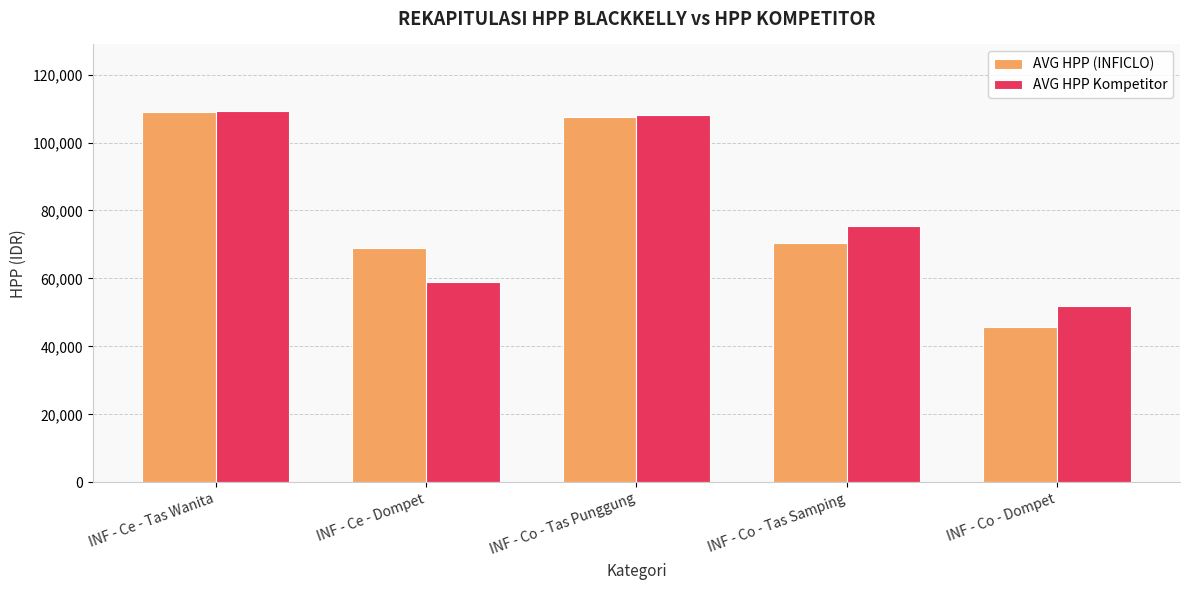

True or false: AVG HPP (INFICLO) has a value of 18621.9 at INF - Co - Dompet.

False